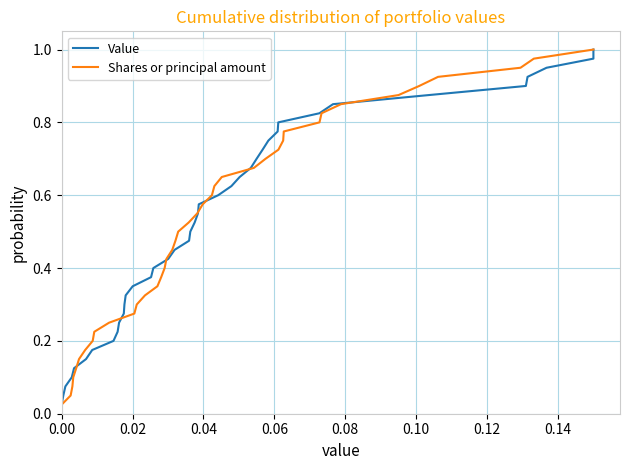

What is the average value of the Shares or principal amount series?

0.5